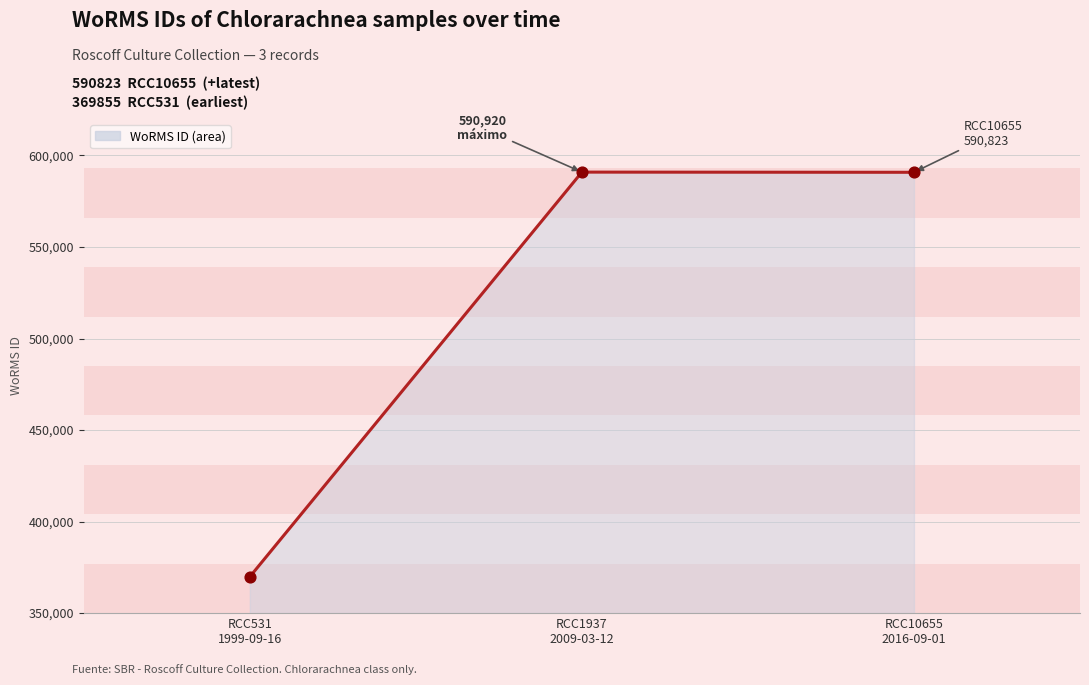

What is the ratio of the value at RCC10655
2016-09-01 to the value at RCC1937
2009-03-12?

1.0